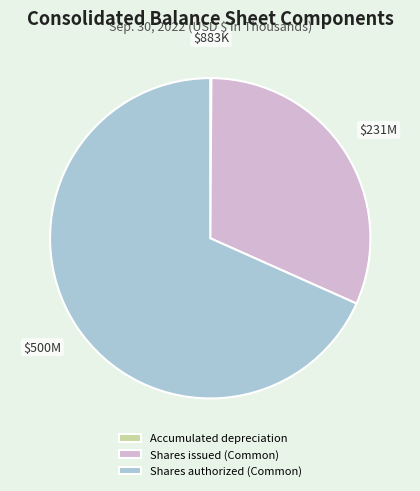

Is it true that Shares issued (Common) is 39% of the pie?

False